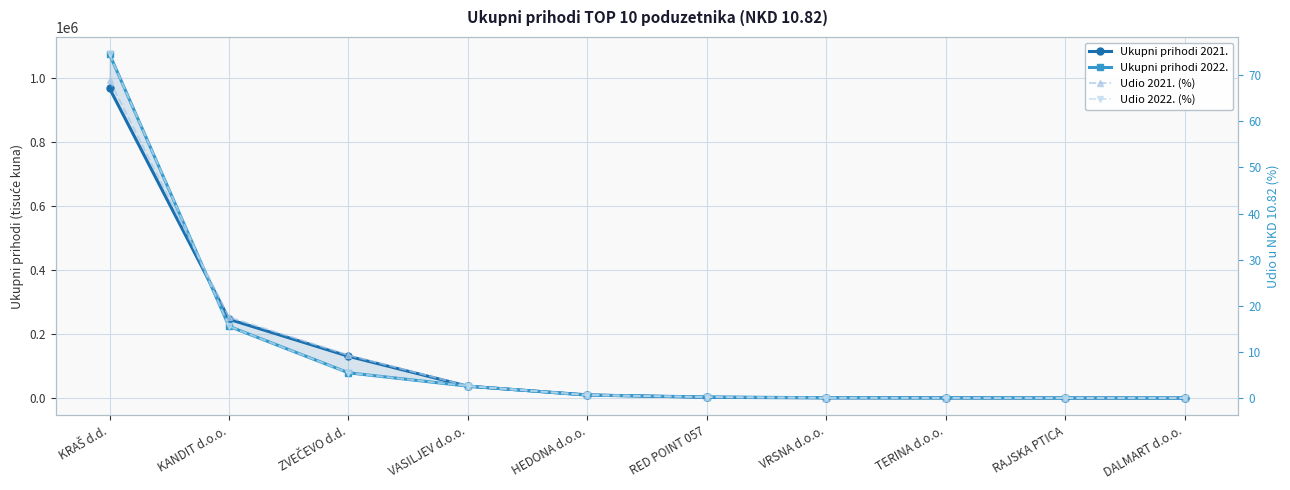

Reading left to right, what are all the values shown in this chart?

Ukupni prihodi 2021.: KRAŠ d.d.=967103.1	KANDIT d.o.o.=246813.0	ZVEČEVO d.d.=131388.3	VASILJEV d.o.o.=37856.9	HEDONA d.o.o.=10809.3	RED POINT 057=3254.8	VRSNA d.o.o.=1694.5	TERINA d.o.o.=1362.9	RAJSKA PTICA=989.5	DALMART d.o.o.=935.7
Ukupni prihodi 2022.: KRAŠ d.d.=1073981.6	KANDIT d.o.o.=224742.1	ZVEČEVO d.d.=79780.2	VASILJEV d.o.o.=38142.5	HEDONA d.o.o.=10043.1	RED POINT 057=4470.6	VRSNA d.o.o.=1966.3	TERINA d.o.o.=1559.6	RAJSKA PTICA=1479.7	DALMART d.o.o.=1308.9
Udio 2021. (%): KRAŠ d.d.=68.9	KANDIT d.o.o.=17.6	ZVEČEVO d.d.=9.4	VASILJEV d.o.o.=2.7	HEDONA d.o.o.=0.8	RED POINT 057=0.2	VRSNA d.o.o.=0.1	TERINA d.o.o.=0.1	RAJSKA PTICA=0.1	DALMART d.o.o.=0.1
Udio 2022. (%): KRAŠ d.d.=74.5	KANDIT d.o.o.=15.6	ZVEČEVO d.d.=5.5	VASILJEV d.o.o.=2.7	HEDONA d.o.o.=0.7	RED POINT 057=0.3	VRSNA d.o.o.=0.1	TERINA d.o.o.=0.1	RAJSKA PTICA=0.1	DALMART d.o.o.=0.1